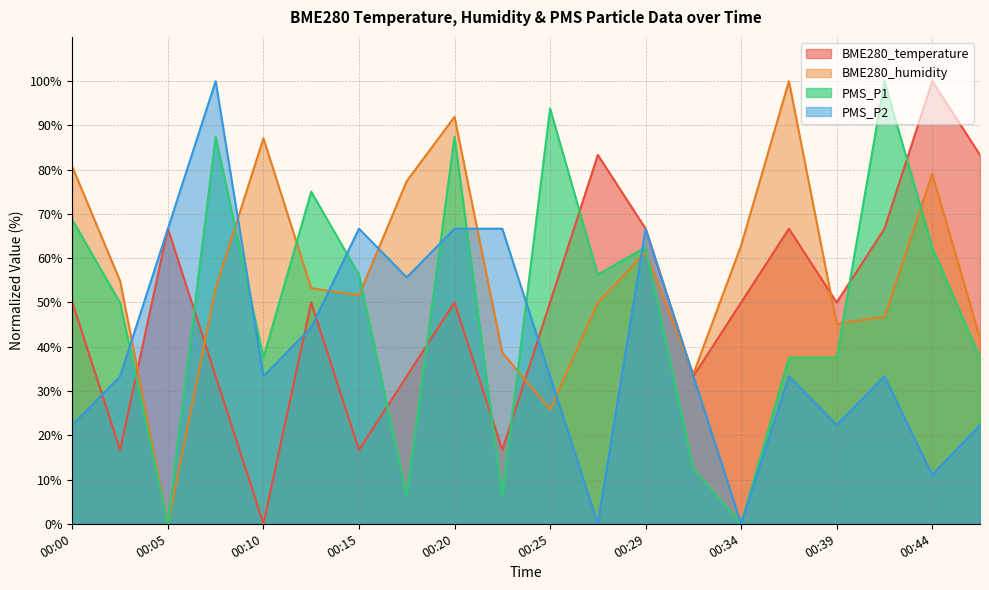

The value of BME280_humidity at 00:42 is 61.4. True or false?

False